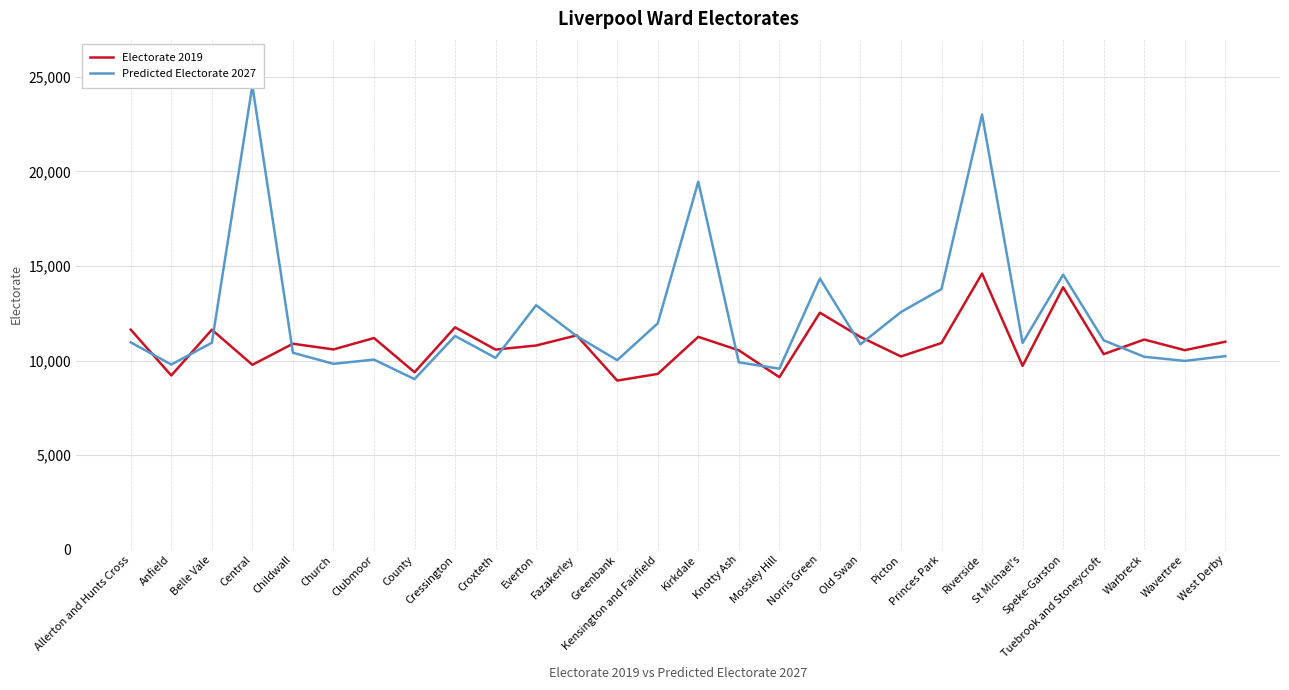

Reading left to right, what are all the values shown in this chart?

Electorate 2019: Allerton and Hunts Cross=11629	Anfield=9212	Belle Vale=11630	Central=9776	Childwall=10888	Church=10587	Clubmoor=11190	County=9382	Cressington=11755	Croxteth=10579	Everton=10795	Fazakerley=11331	Greenbank=8941	Kensington and Fairfield=9293	Kirkdale=11253	Knotty Ash=10541	Mossley Hill=9119	Norris Green=12528	Old Swan=11246	Picton=10216	Princes Park=10929	Riverside=14597	St Michael's=9719	Speke-Garston=13872	Tuebrook and Stoneycroft=10338	Warbreck=11110	Wavertree=10548	West Derby=10993
Predicted Electorate 2027: Allerton and Hunts Cross=10960	Anfield=9788	Belle Vale=10940	Central=24530	Childwall=10411	Church=9826	Clubmoor=10049	County=9019	Cressington=11301	Croxteth=10141	Everton=12925	Fazakerley=11294	Greenbank=10019	Kensington and Fairfield=11966	Kirkdale=19455	Knotty Ash=9904	Mossley Hill=9570	Norris Green=14330	Old Swan=10860	Picton=12563	Princes Park=13779	Riverside=23000	St Michael's=10934	Speke-Garston=14538	Tuebrook and Stoneycroft=11070	Warbreck=10199	Wavertree=9981	West Derby=10232